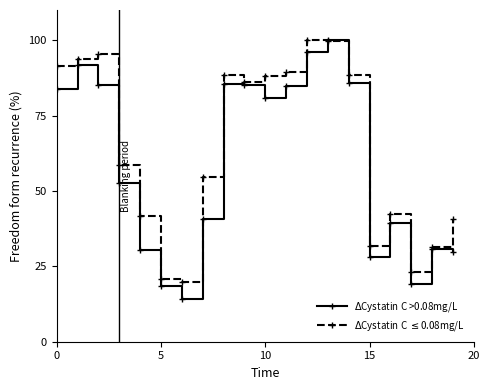

Which series has the largest total across all categories?

$\Delta$Cystatin C $\leq$0.08mg/L